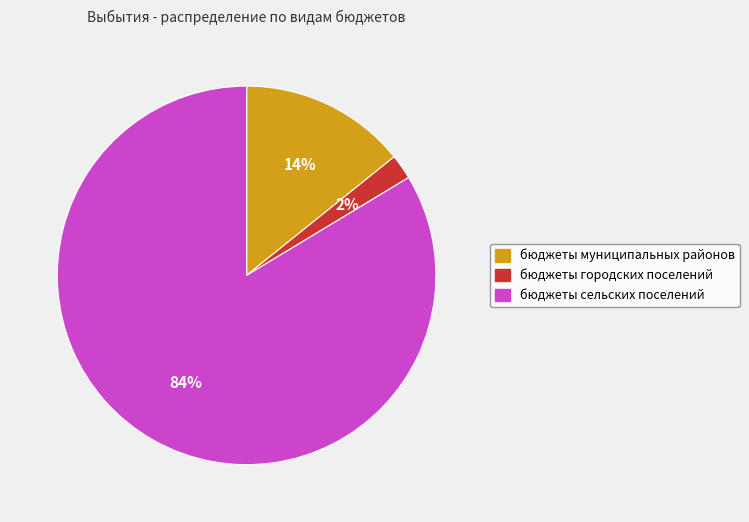

True or false: бюджеты городских поселений accounts for 2% of the total.

True